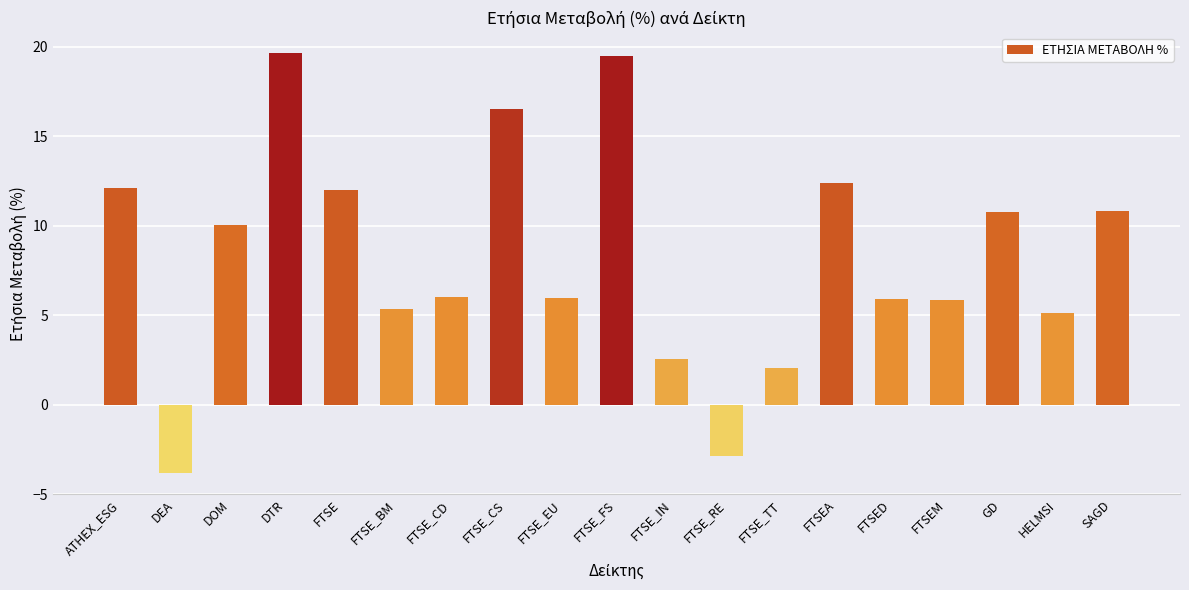

Is it true that the value at FTSE_CS is 8.4?

False